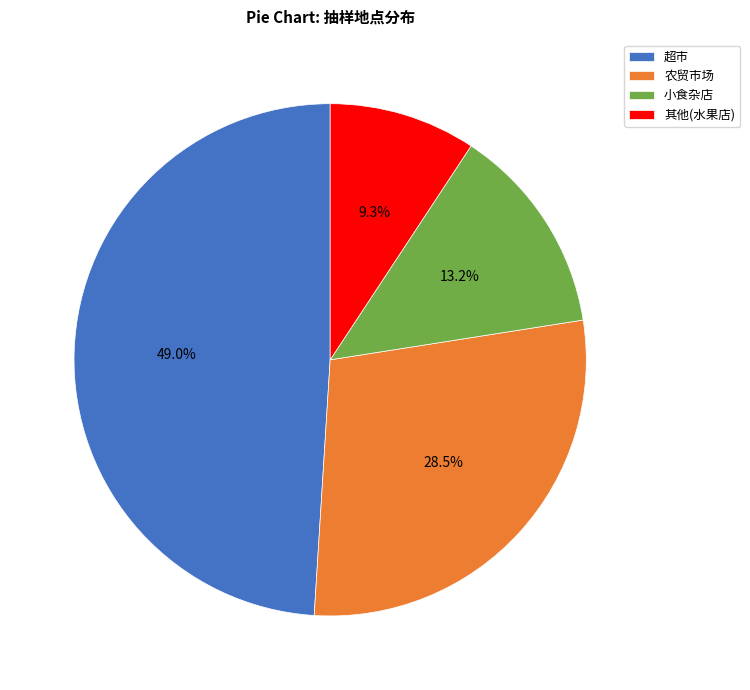

Which category has the smallest portion of the pie?

其他(水果店)